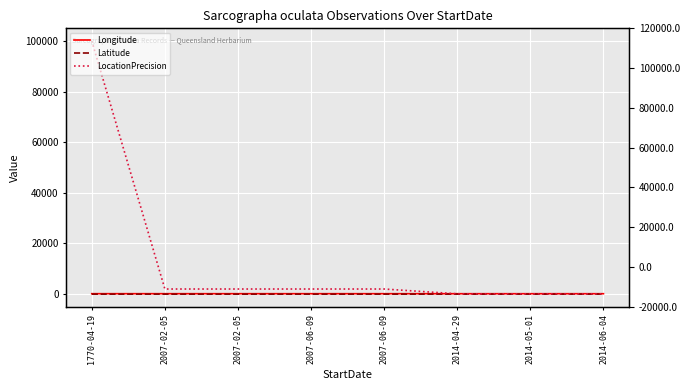

Where is the first local maximum for Longitude?

2014-05-01